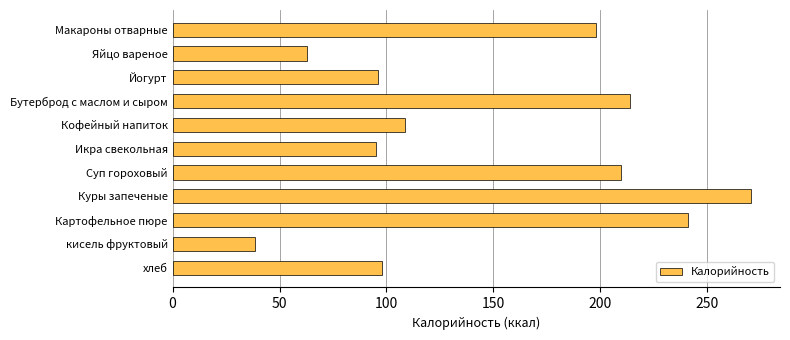

What is the approximate value at Бутерброд с маслом и сыром?

213.7